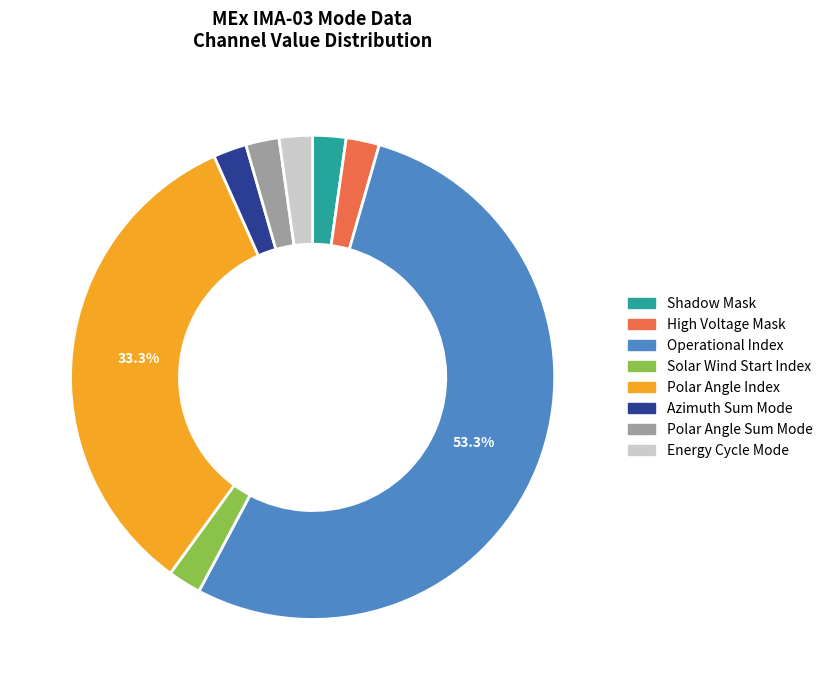

Is Operational Index the majority of the pie?

Yes